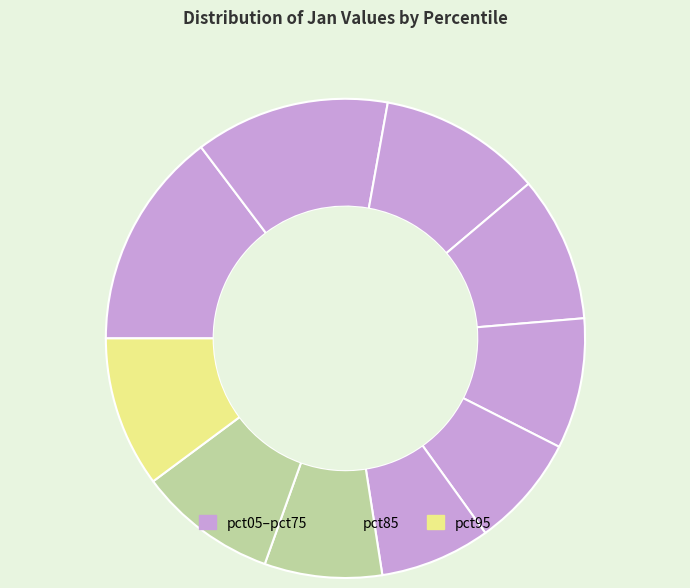

To the nearest percent, what is the average slice percentage?

10%